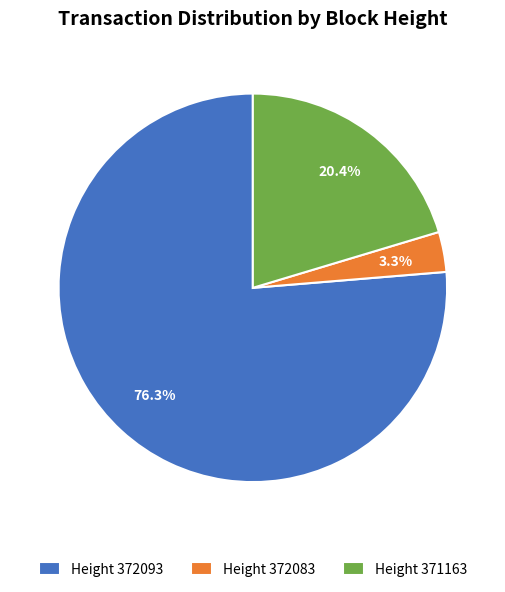

To the nearest percent, what percentage of the pie is Height 372083?

3%